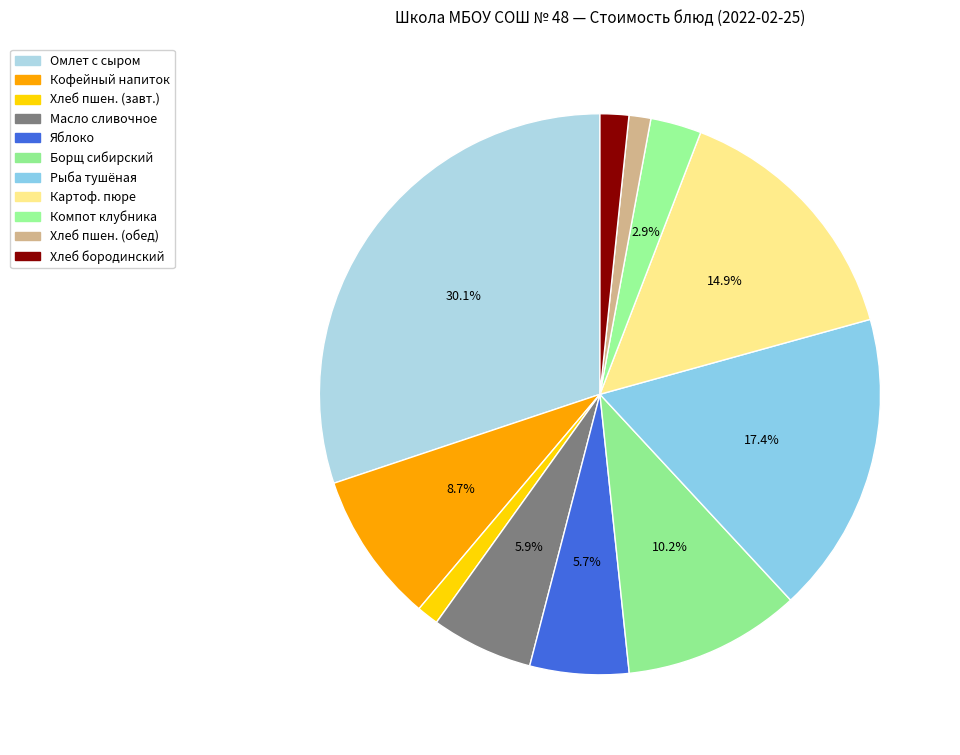

Rank the categories by value from highest to lowest.

Омлет с сыром, Рыба тушенная в томате с овощами, Картофельное пюре, Борщ сибирский с мясом, Кофейный напиток со сгущенным молоком, Масло сливочное, Яблоко, Компот из свежемороженной клубники, Хлеб бородинский, Хлеб пшеничный (завтрак), Хлеб пшеничный (обед)